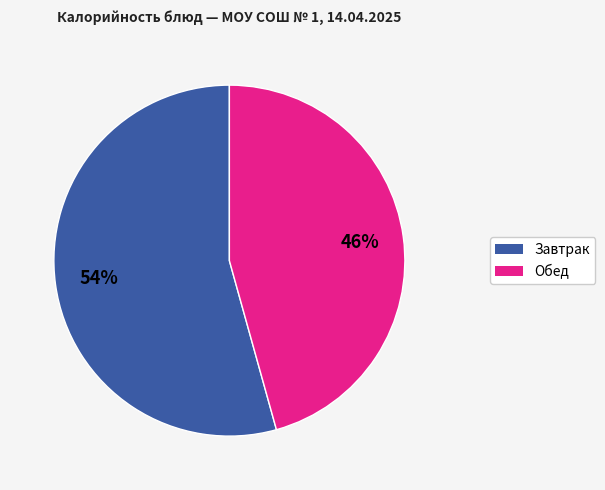

Is there any slice that represents more than half of the pie?

Yes